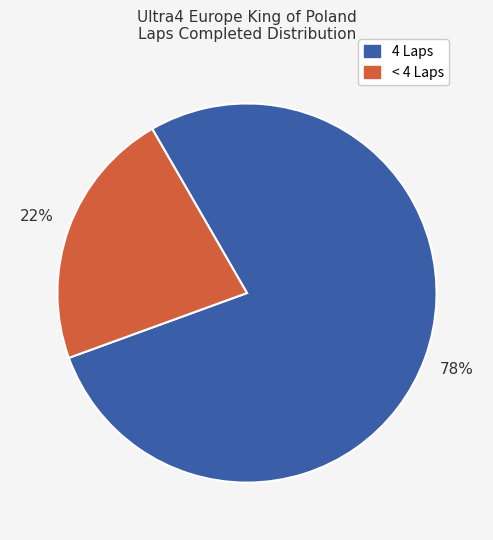

Does any single category account for the majority?

Yes